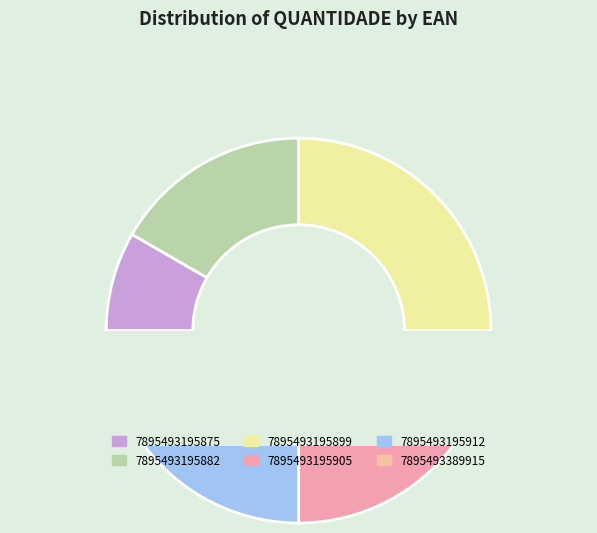

Is it true that 7895493195875 is 14% of the pie?

False